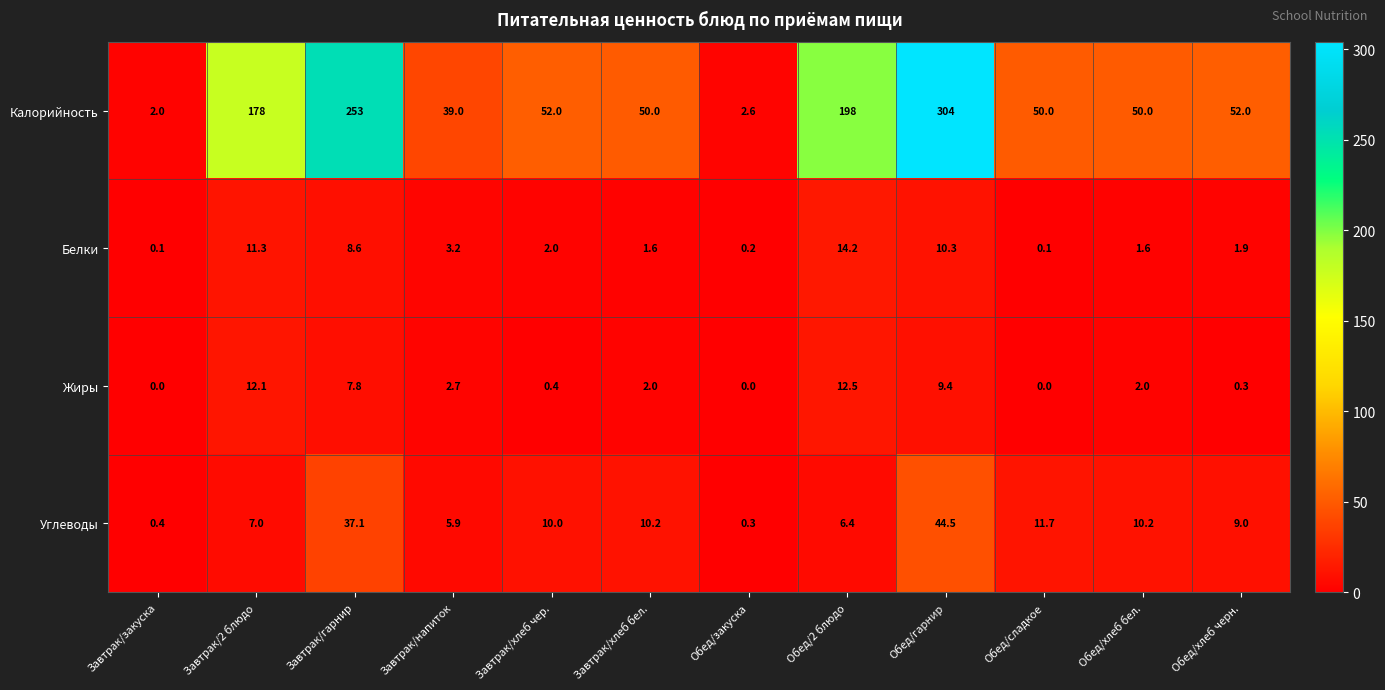

Is it true that Углеводы equals 0.4 at Завтрак/закуска?

True